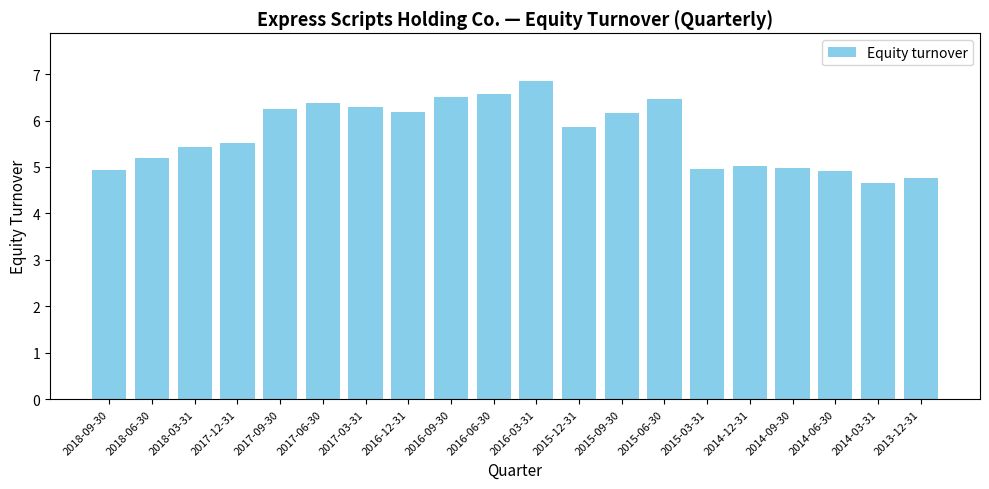

Which label corresponds to the largest value in the chart?

2016-03-31